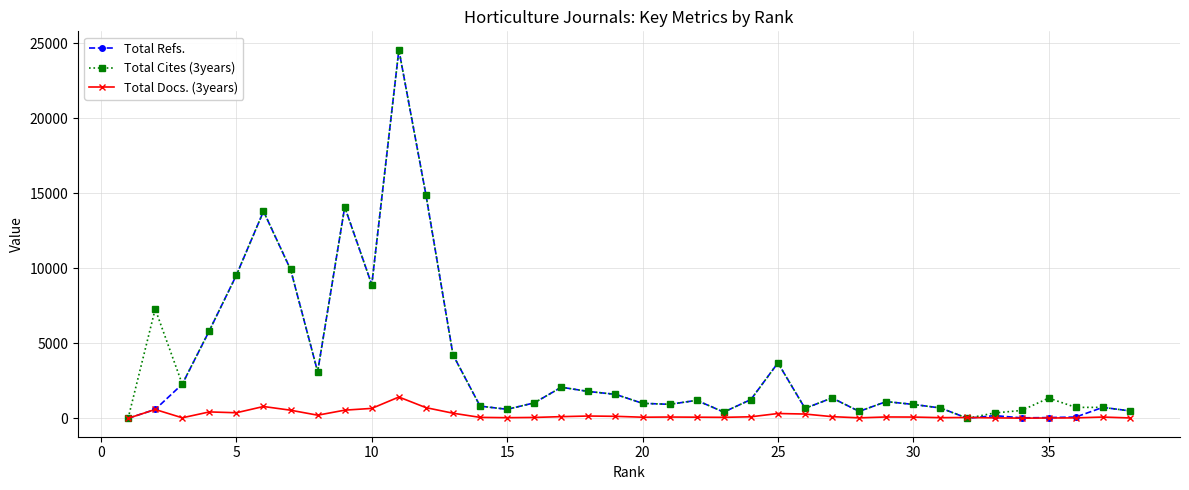

What is the sum of all Total Docs. (3years) values?

8762